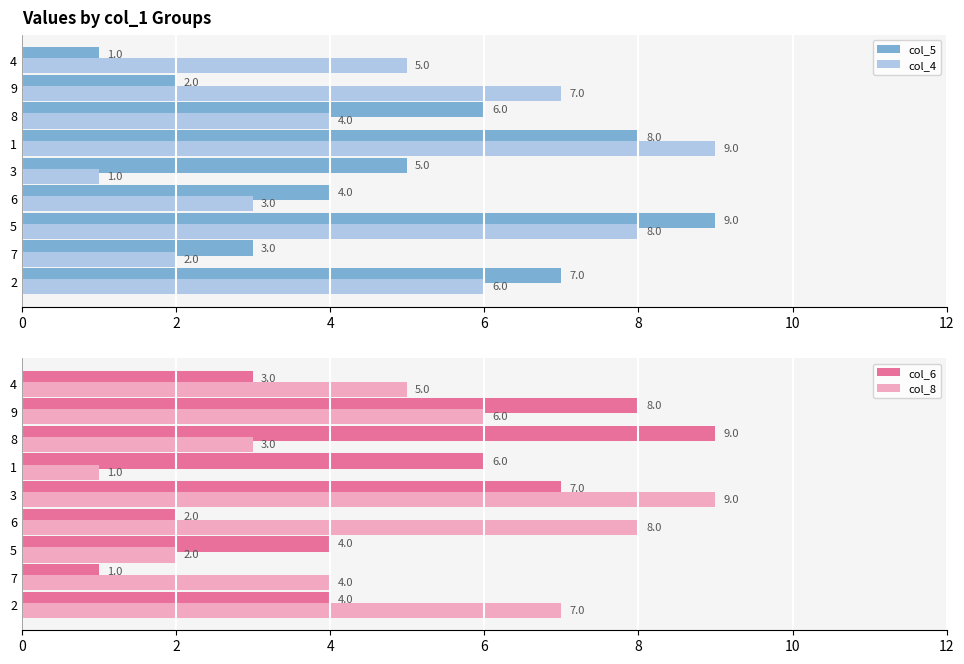

What are all the series names shown in the legend?

col_5, col_4, col_6, col_8